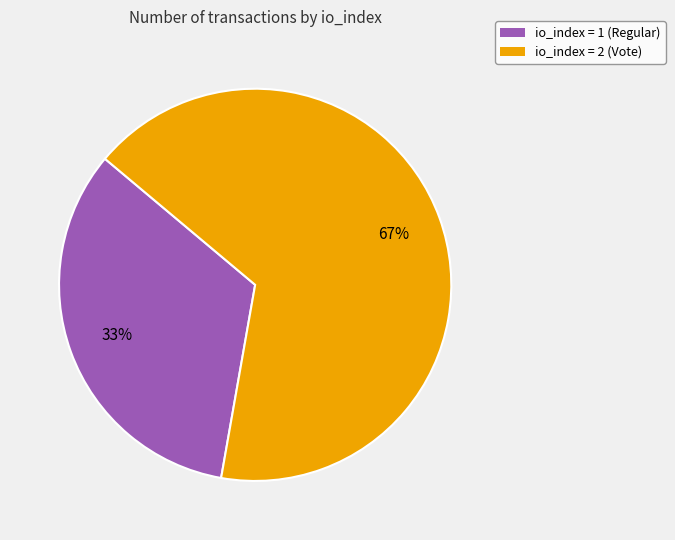

To the nearest percent, what portion does io_index = 1 (Regular) represent?

33%